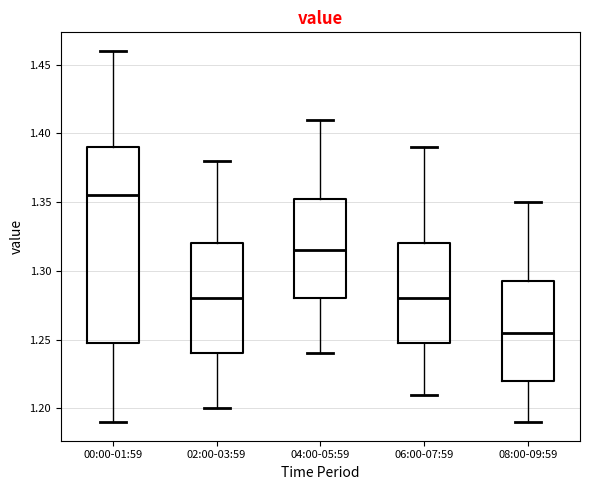

Comparing the boxes themselves (not the whiskers), which one is the tallest?

00:00-01:59